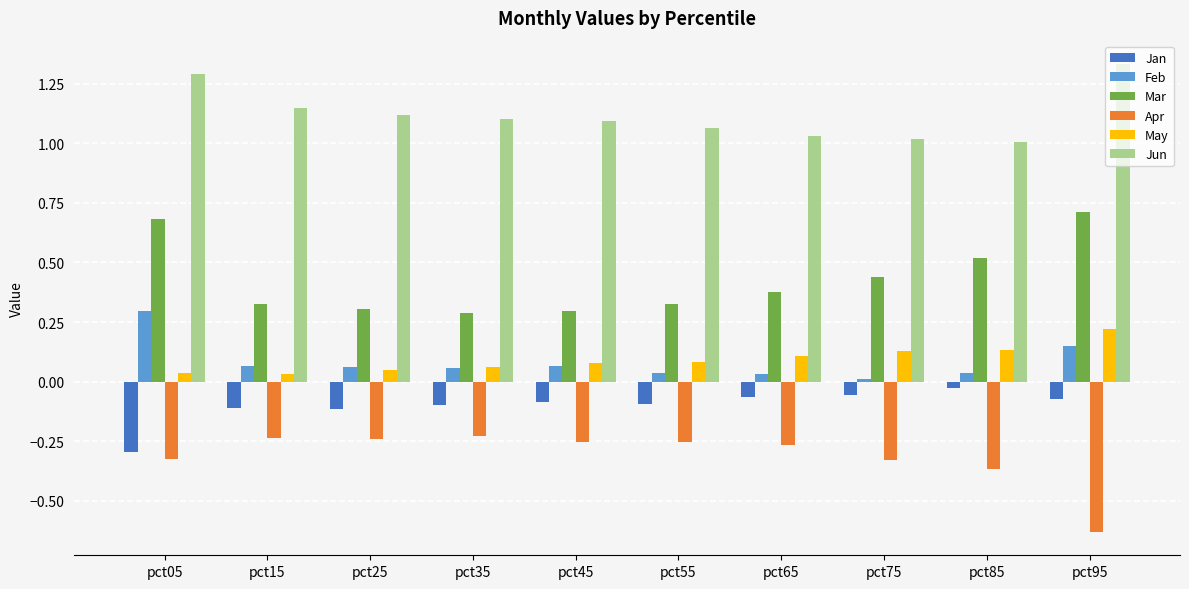

Which label corresponds to the smallest value in the chart?

pct95